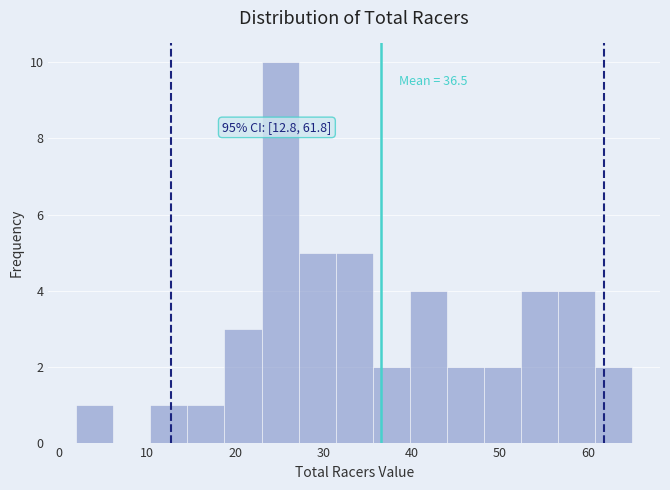

Over which range of the x-axis is the bar tallest?

23.0 to 27.2